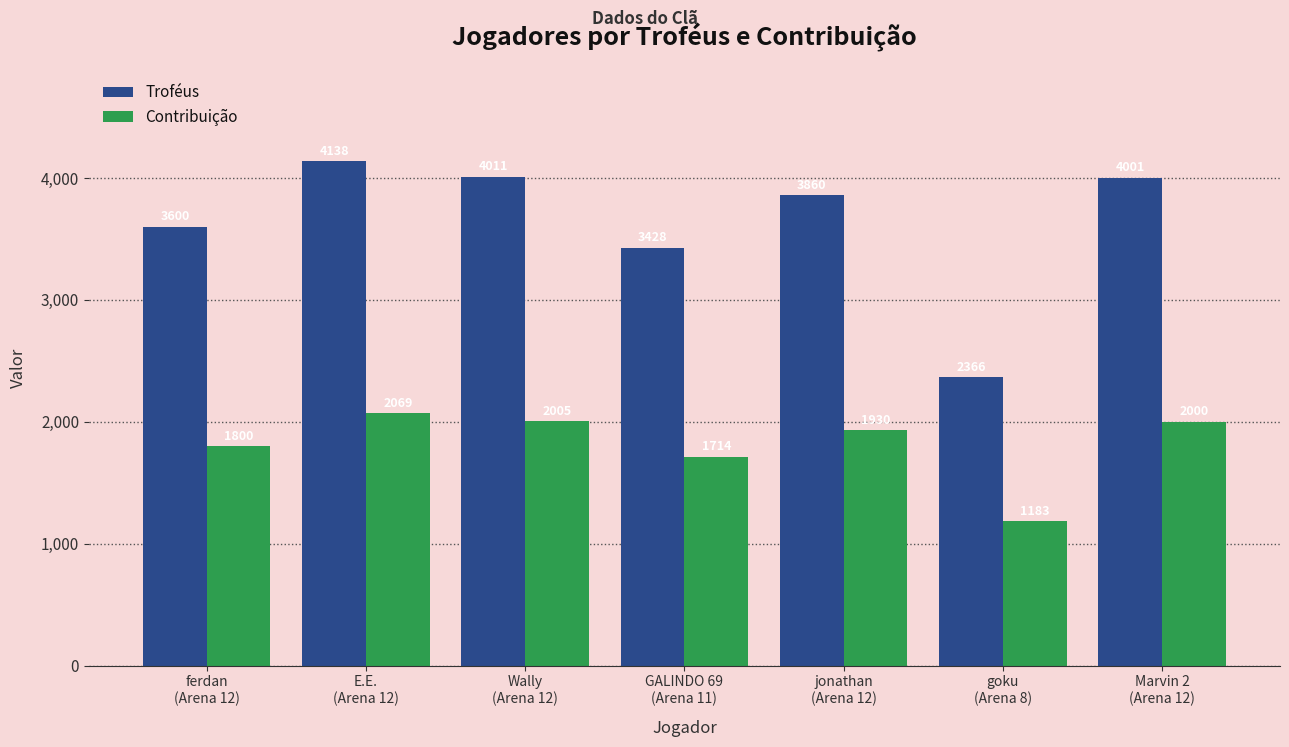

Are the bars grouped side by side (vs. stacked)?

Yes